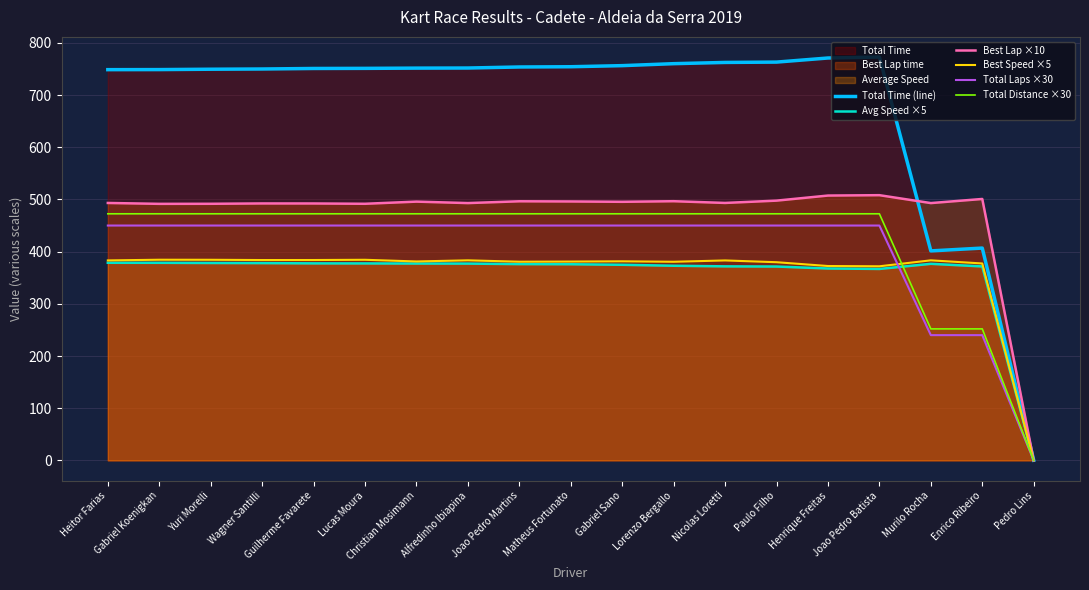

Reading right to left, transcribe all the data shown in this chart.

Total Time (line): Pedro Lins=0.3	Enrico Ribeiro=406.8	Murilo Rocha=401.4	Joao Pedro Batista=772.8	Henrique Freitas=771.0	Paulo Filho=763.2	Nicolas Loretti=762.5	Lorenzo Bergallo=760.1	Gabriel Sano=756.4	Matheus Fortunato=754.3	Joao Pedro Martins=753.8	Alfredinho Ibiapina=751.8	Christian Mosimann=751.6	Lucas Moura=751.2	Guilherme Favarete=750.9	Wagner Santilli=749.9	Yuri Morelli=749.5	Gabriel Koenigkan=748.8	Heitor Farias=748.7
Avg Speed ×5: Pedro Lins=0.0	Enrico Ribeiro=371.7	Murilo Rocha=376.7	Joao Pedro Batista=366.8	Henrique Freitas=367.7	Paulo Filho=371.5	Nicolas Loretti=371.8	Lorenzo Bergallo=373.0	Gabriel Sano=374.8	Matheus Fortunato=375.9	Joao Pedro Martins=376.1	Alfredinho Ibiapina=377.1	Christian Mosimann=377.2	Lucas Moura=377.4	Guilherme Favarete=377.5	Wagner Santilli=378.0	Yuri Morelli=378.3	Gabriel Koenigkan=378.6	Heitor Farias=378.7
Best Lap ×10: Pedro Lins=0.0	Enrico Ribeiro=500.9	Murilo Rocha=493.0	Joao Pedro Batista=508.2	Henrique Freitas=507.5	Paulo Filho=497.7	Nicolas Loretti=493.3	Lorenzo Bergallo=496.6	Gabriel Sano=495.5	Matheus Fortunato=496.1	Joao Pedro Martins=496.5	Alfredinho Ibiapina=493.0	Christian Mosimann=495.8	Lucas Moura=491.7	Guilherme Favarete=492.3	Wagner Santilli=492.3	Yuri Morelli=491.7	Gabriel Koenigkan=491.6	Heitor Farias=493.3
Best Speed ×5: Pedro Lins=0.0	Enrico Ribeiro=377.3	Murilo Rocha=383.3	Joao Pedro Batista=371.9	Henrique Freitas=372.4	Paulo Filho=379.7	Nicolas Loretti=383.1	Lorenzo Bergallo=380.6	Gabriel Sano=381.5	Matheus Fortunato=380.9	Joao Pedro Martins=380.7	Alfredinho Ibiapina=383.3	Christian Mosimann=381.2	Lucas Moura=384.4	Guilherme Favarete=383.9	Wagner Santilli=383.9	Yuri Morelli=384.4	Gabriel Koenigkan=384.5	Heitor Farias=383.2
Total Laps ×30: Pedro Lins=0.0	Enrico Ribeiro=240.0	Murilo Rocha=240.0	Joao Pedro Batista=450.0	Henrique Freitas=450.0	Paulo Filho=450.0	Nicolas Loretti=450.0	Lorenzo Bergallo=450.0	Gabriel Sano=450.0	Matheus Fortunato=450.0	Joao Pedro Martins=450.0	Alfredinho Ibiapina=450.0	Christian Mosimann=450.0	Lucas Moura=450.0	Guilherme Favarete=450.0	Wagner Santilli=450.0	Yuri Morelli=450.0	Gabriel Koenigkan=450.0	Heitor Farias=450.0
Total Distance ×30: Pedro Lins=0.0	Enrico Ribeiro=252.0	Murilo Rocha=252.0	Joao Pedro Batista=472.5	Henrique Freitas=472.5	Paulo Filho=472.5	Nicolas Loretti=472.5	Lorenzo Bergallo=472.5	Gabriel Sano=472.5	Matheus Fortunato=472.5	Joao Pedro Martins=472.5	Alfredinho Ibiapina=472.5	Christian Mosimann=472.5	Lucas Moura=472.5	Guilherme Favarete=472.5	Wagner Santilli=472.5	Yuri Morelli=472.5	Gabriel Koenigkan=472.5	Heitor Farias=472.5